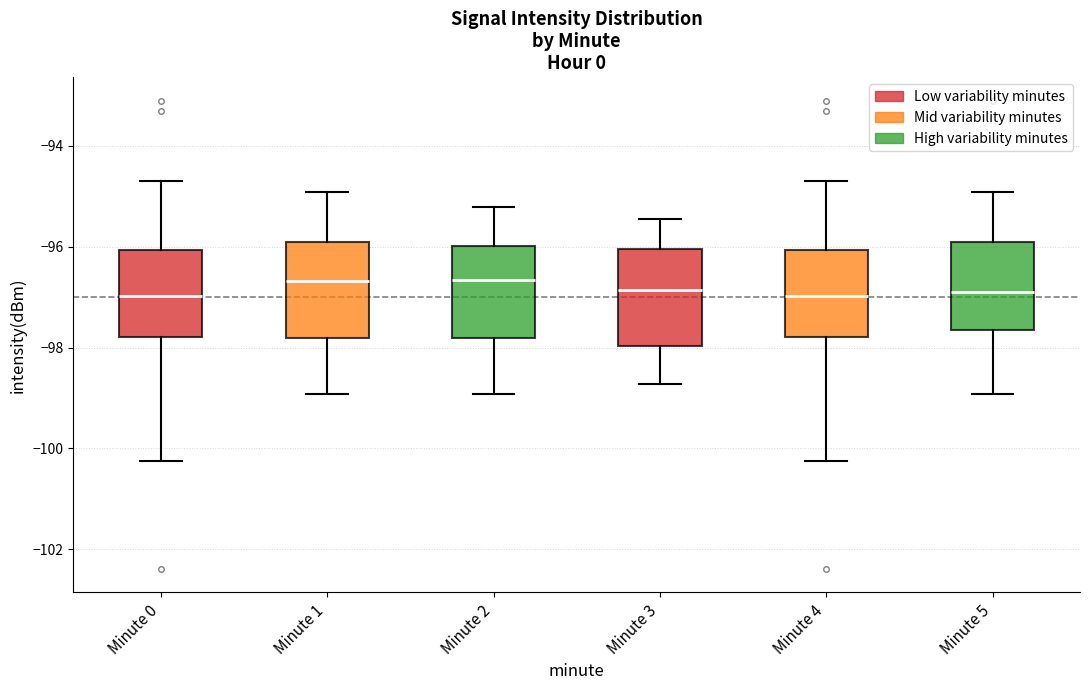

Reading left to right, transcribe this box plot: for each box, give where its median line is, the range the box spans, and where its two whiskers end, as read against the y-axis. The values are not printed on the chart, so give them approximately, as read against the axis.

Minute 0: median -97.0, box -97.8 to -96.0, whiskers -100.2 to -94.8
Minute 1: median -96.6, box -97.8 to -96.0, whiskers -99.0 to -95.0
Minute 2: median -96.6, box -97.8 to -96.0, whiskers -99.0 to -95.2
Minute 3: median -96.8, box -98.0 to -96.0, whiskers -98.8 to -95.4
Minute 4: median -97.0, box -97.8 to -96.0, whiskers -100.2 to -94.8
Minute 5: median -96.8, box -97.6 to -96.0, whiskers -99.0 to -95.0